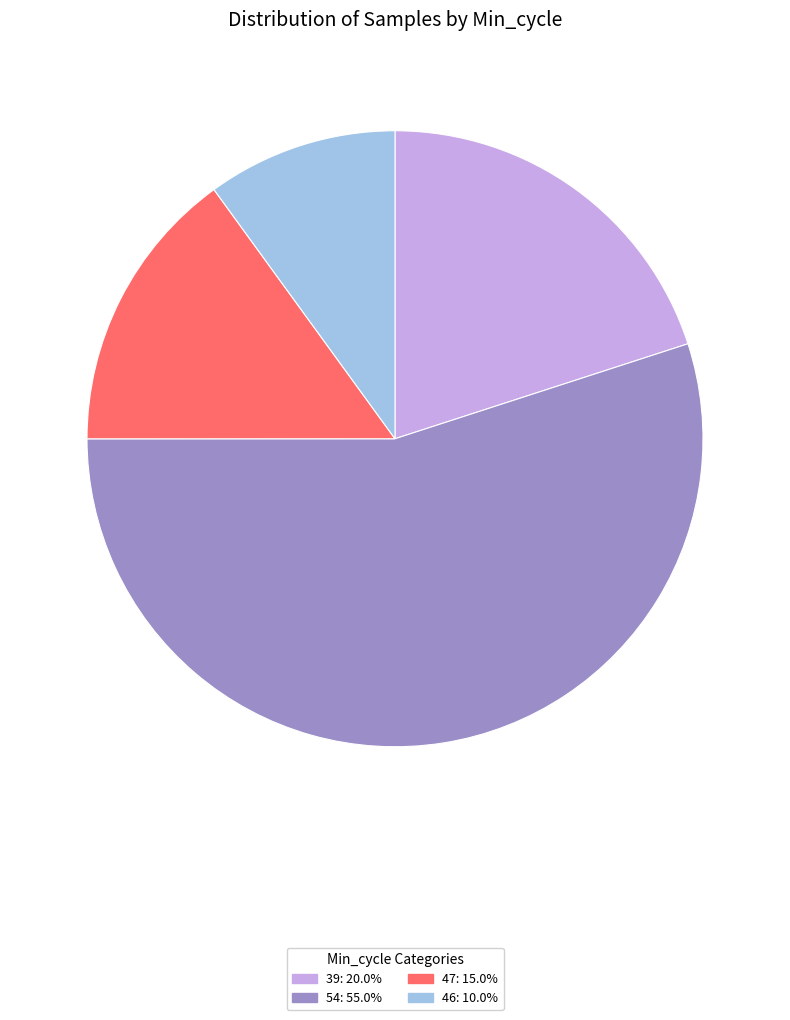

Is there any slice that represents more than half of the pie?

Yes